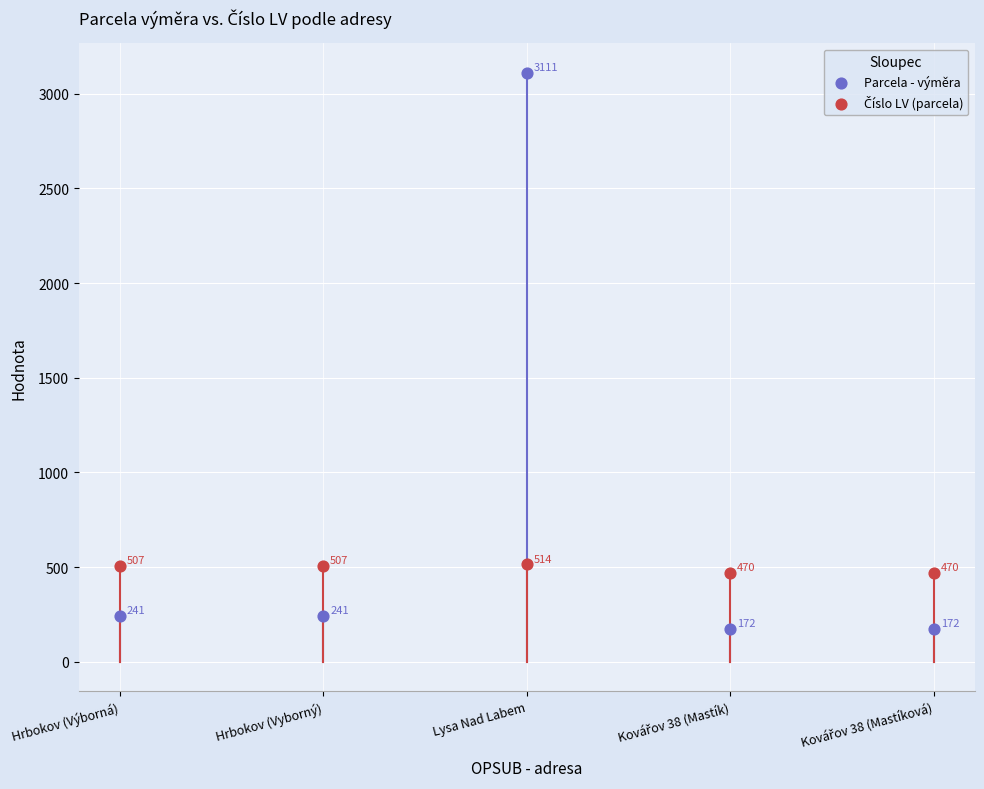

Which series reaches the minimum Y coordinate?

Parcela - výměra